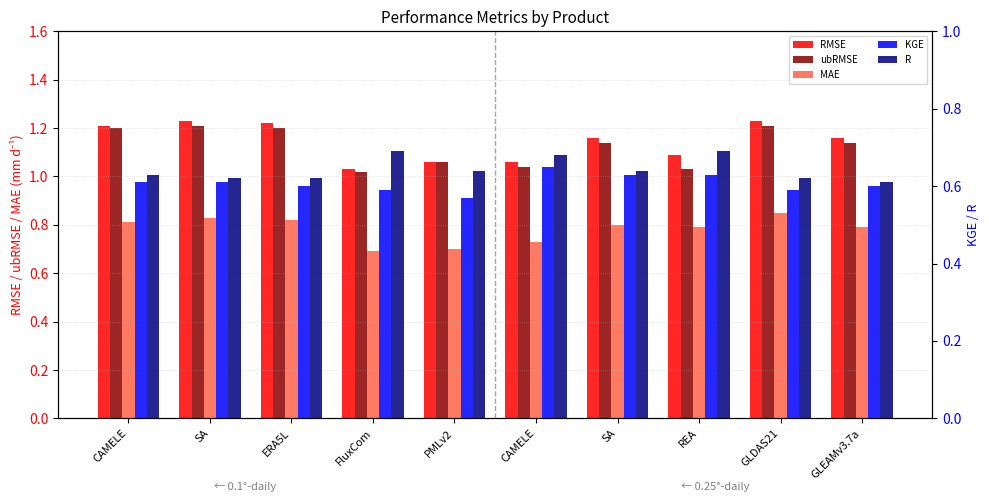

The MAE series shows 0.7 at PMLv2. True or false?

True